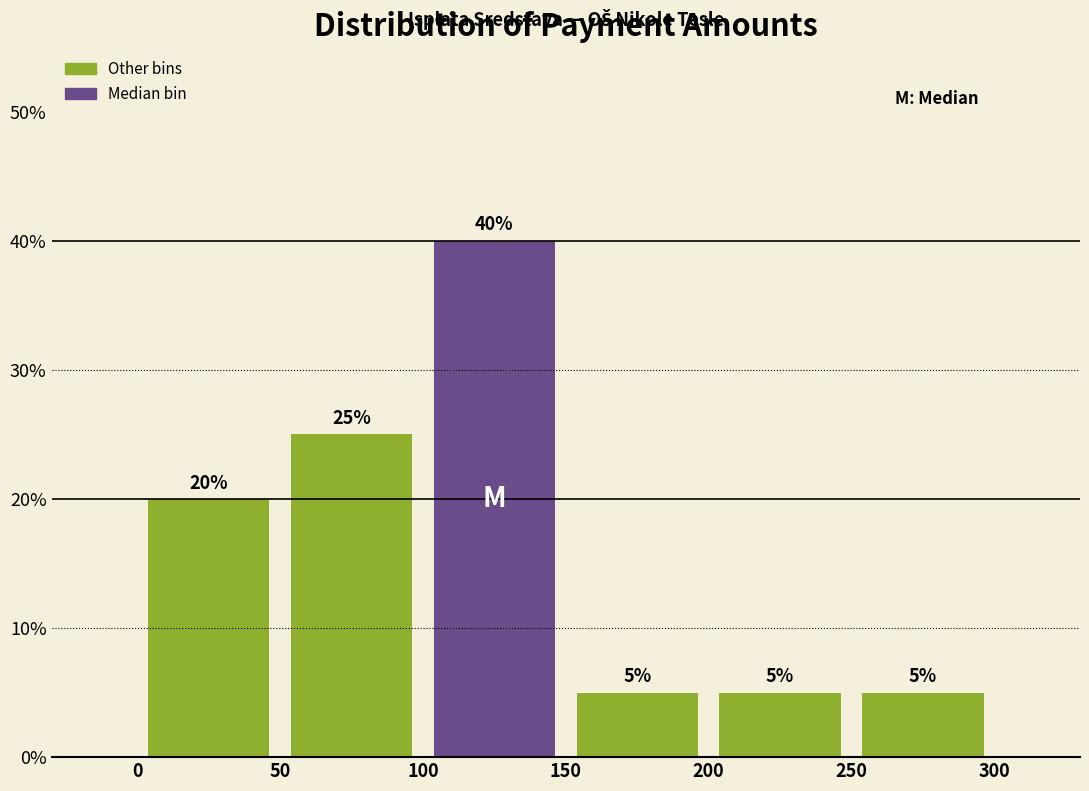

Reading left to right, list every bar in this chart as the range it spans on the x-axis followed by its height.

0 to 50: 20
50 to 100: 25
100 to 150: 40
150 to 200: 5
200 to 250: 5
250 to 300: 5